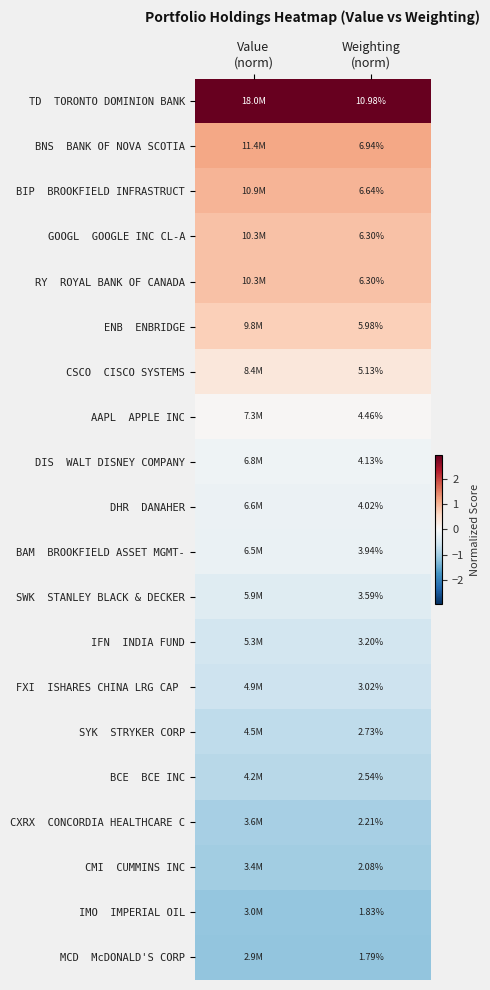

How many data points does each series have?

2